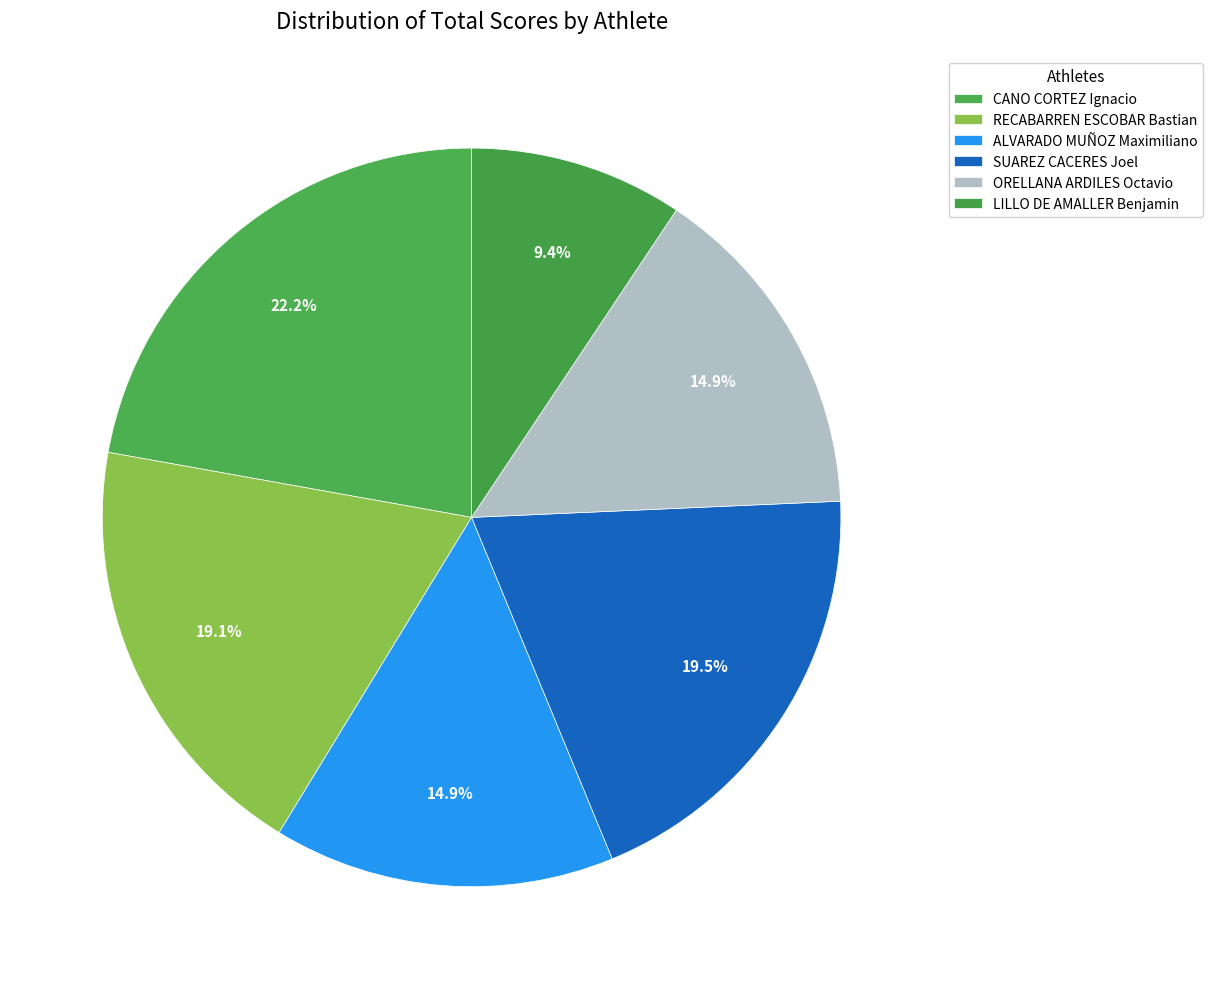

Count the number of slices in the pie.

6